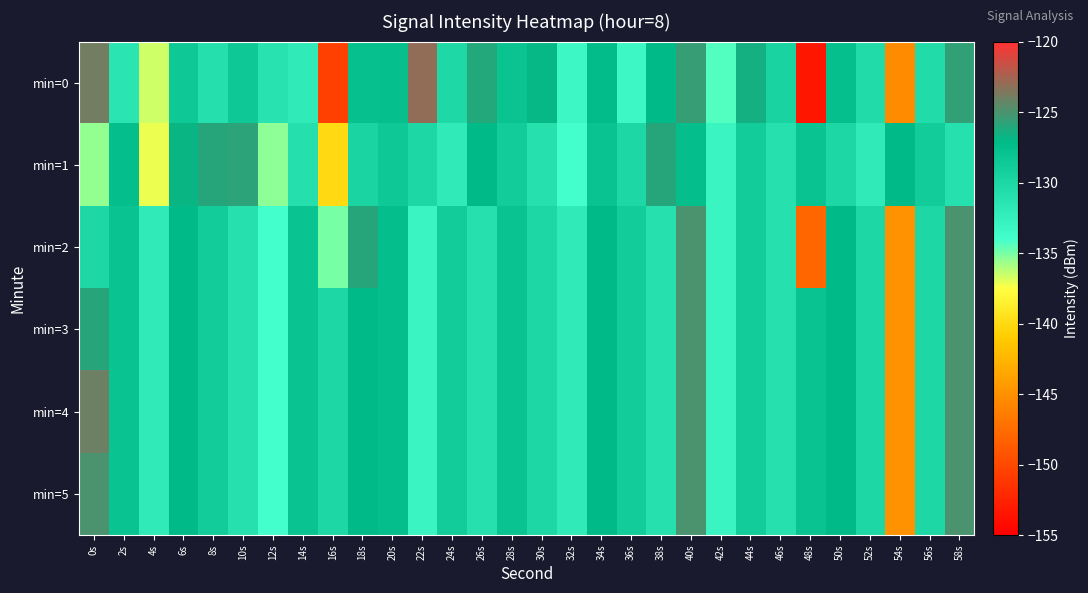

What is the difference between the highest and lowest values at 36s?

4.3